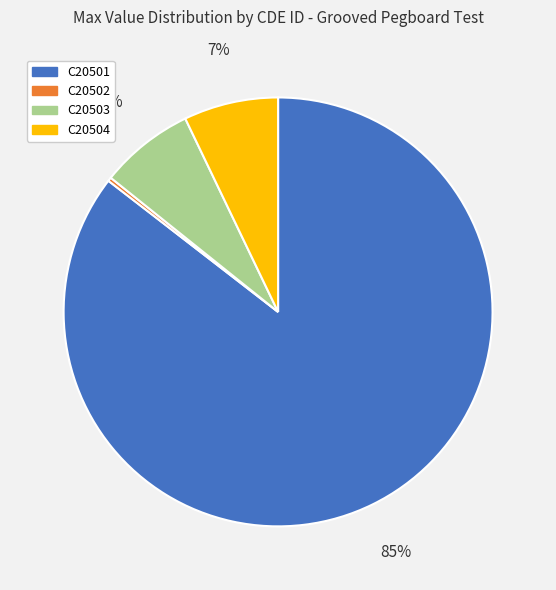

To the nearest percent, what percentage of the pie is C20504?

7%